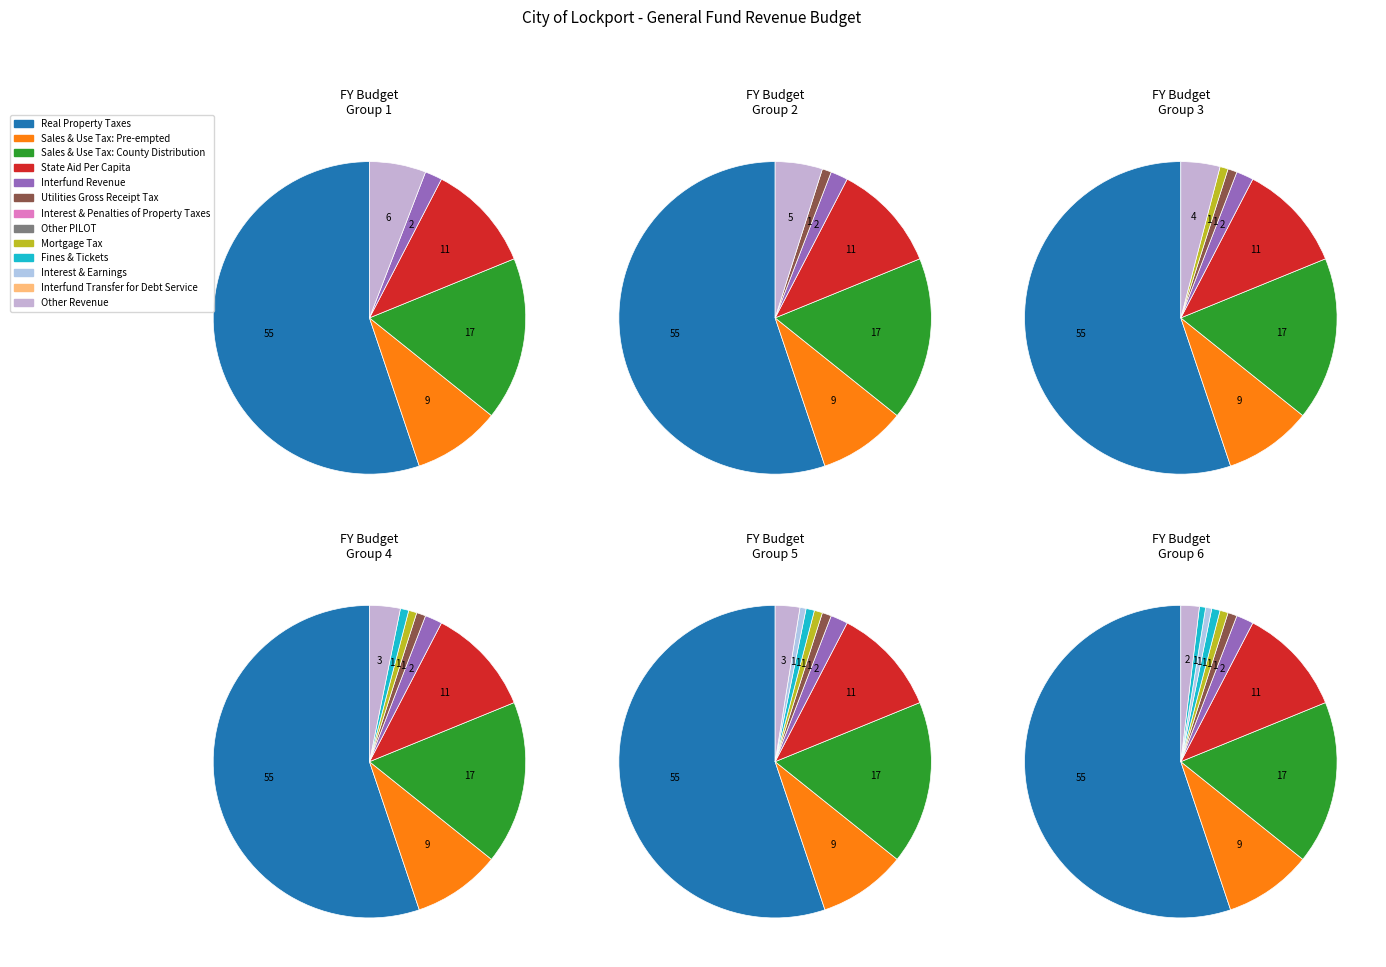

Is it true that Utilities Gross Receipt Tax is 11% of the pie?

False